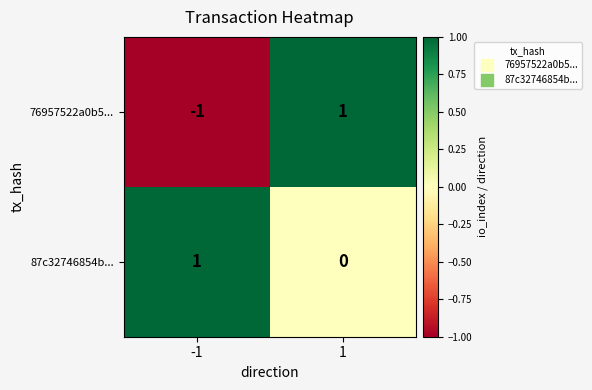

Rank the series at 1 from highest to lowest value.

76957522a0b5..., 87c32746854b...